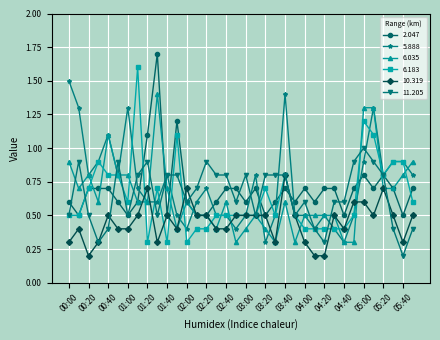

What is the value of the 10.319 point at the 13th from the left?

0.7